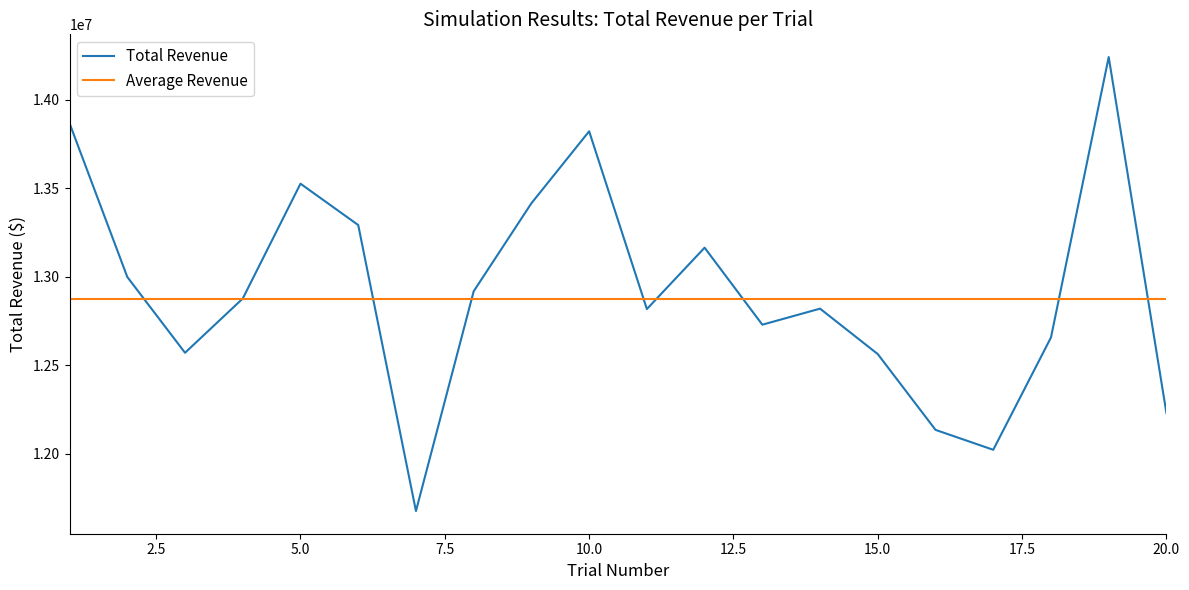

What are all the series names shown in the legend?

Total Revenue, Average Revenue